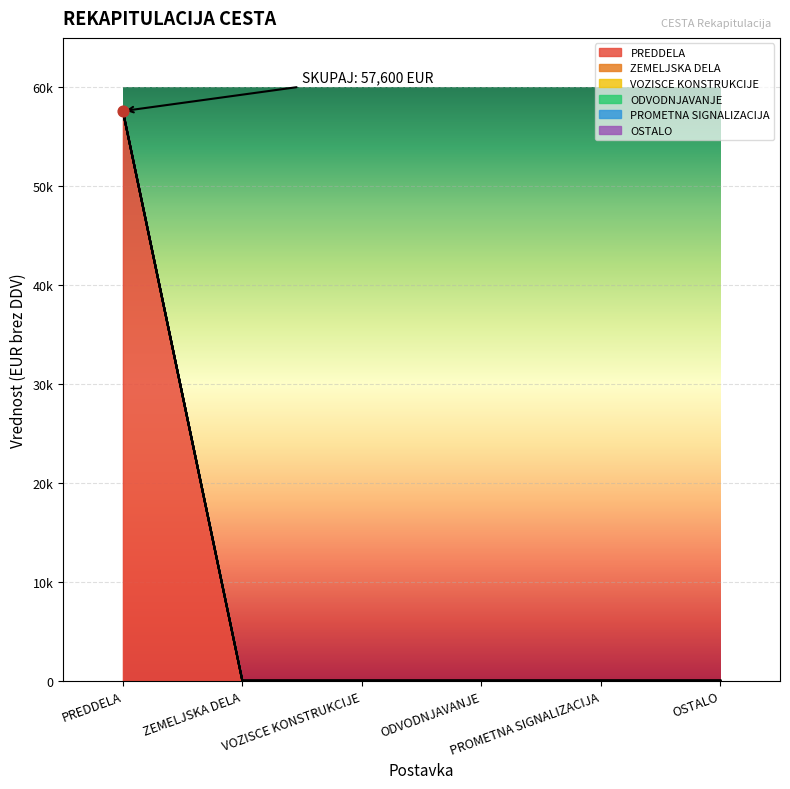

Which series has the largest total across all categories?

PREDDELA